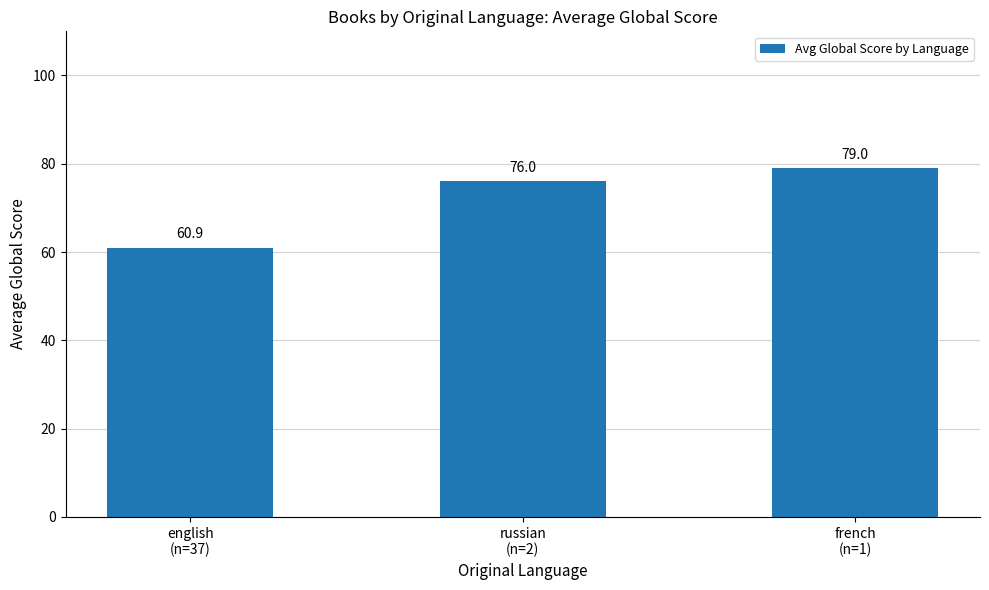

How many bars are there in total?

3